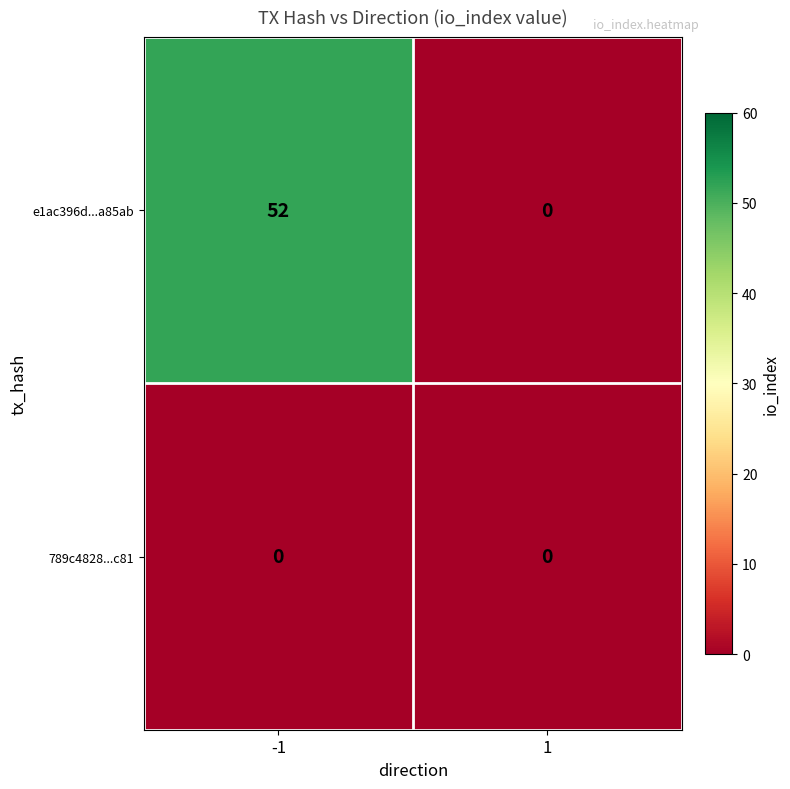

At how many categories does at least one series exceed 28?

1